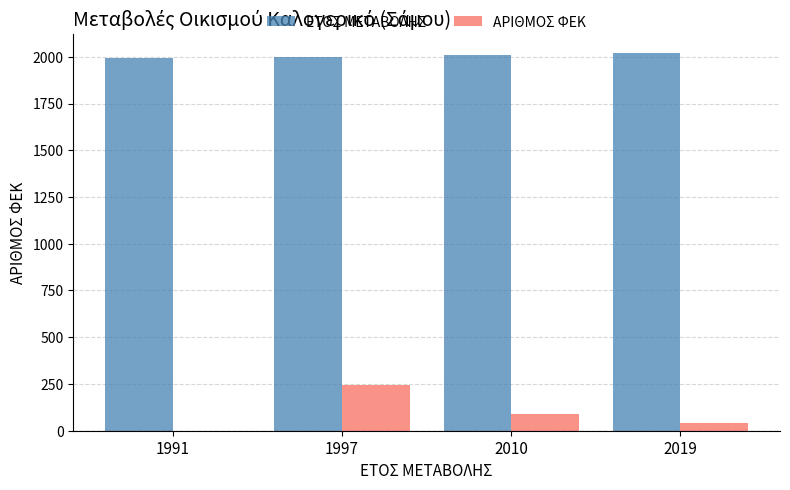

What is the total value across all series at 2019?

2062